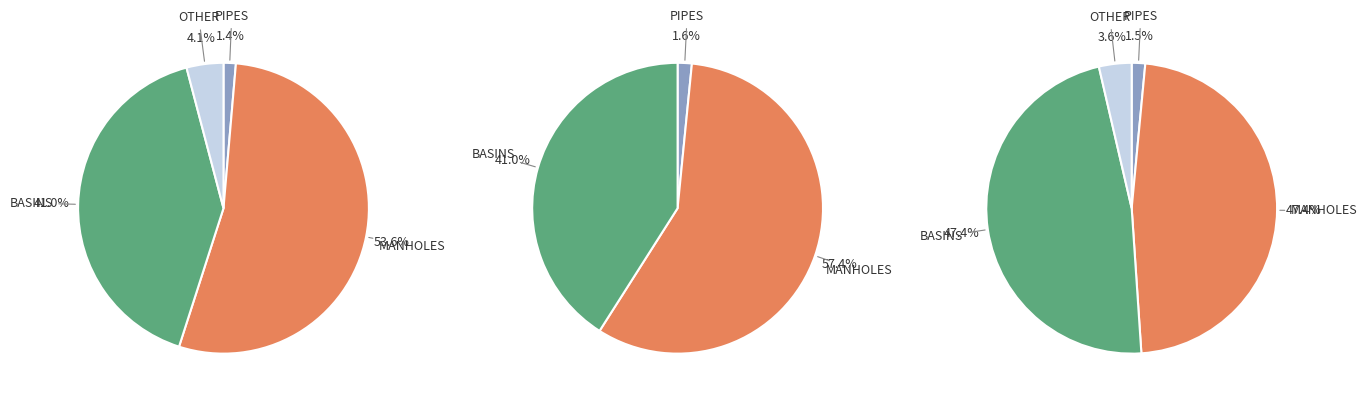

Rank the categories by value from highest to lowest.

MANHOLES, BASINS, OTHER, PIPES